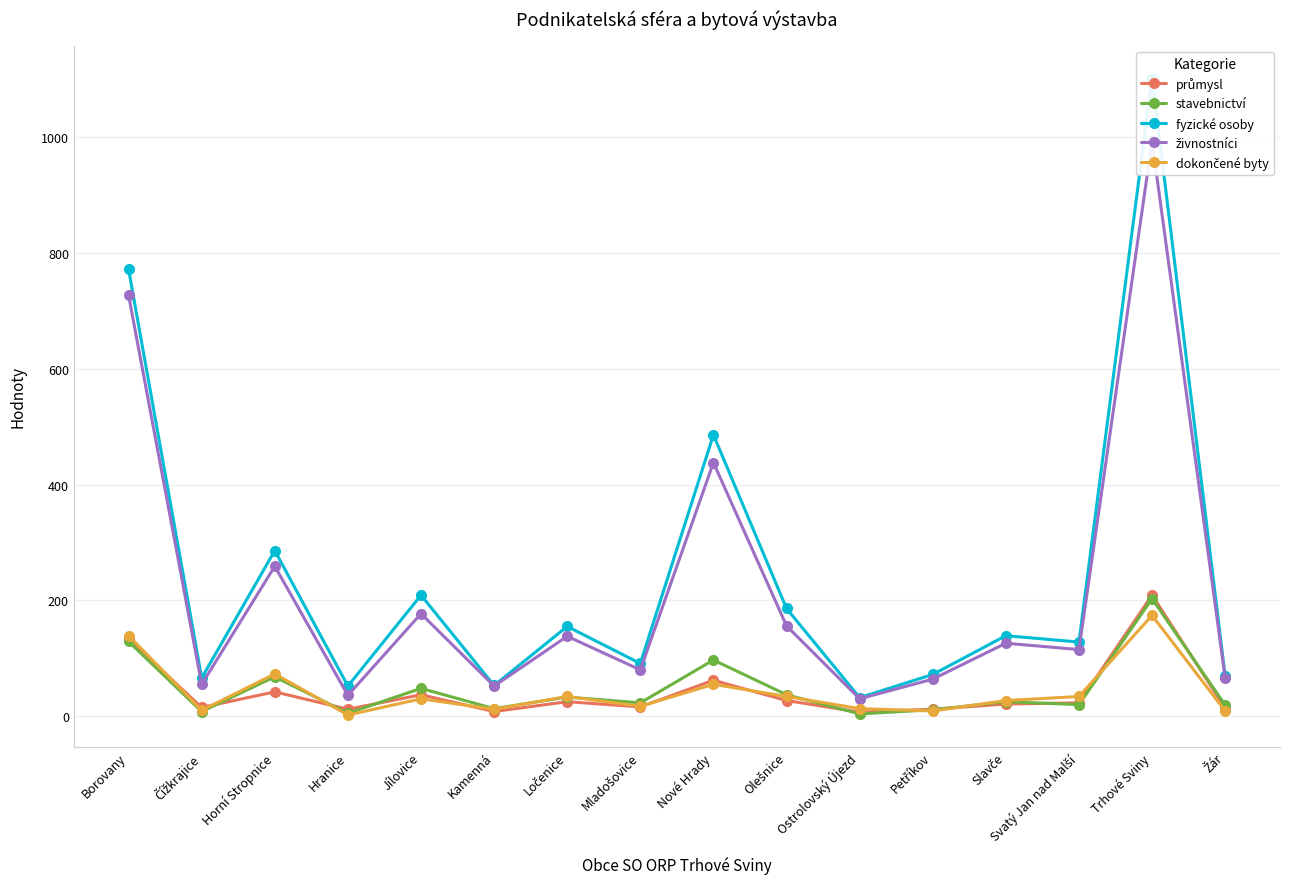

How many lines are shown in the chart?

5